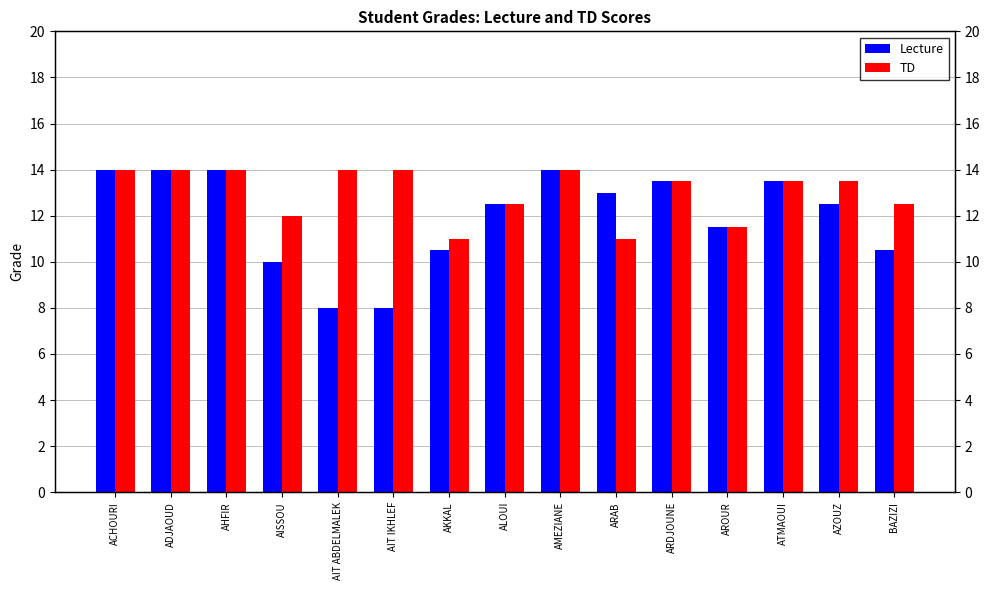

True or false: TD has a value of 14.0 at AIT ABDELMALEK.

True